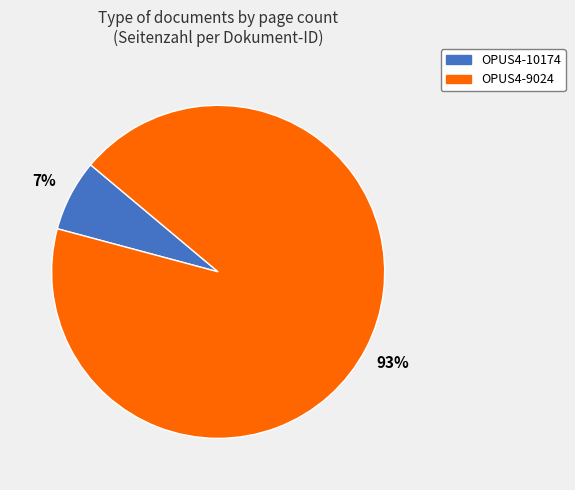

What is the largest slice in the pie chart?

OPUS4-9024